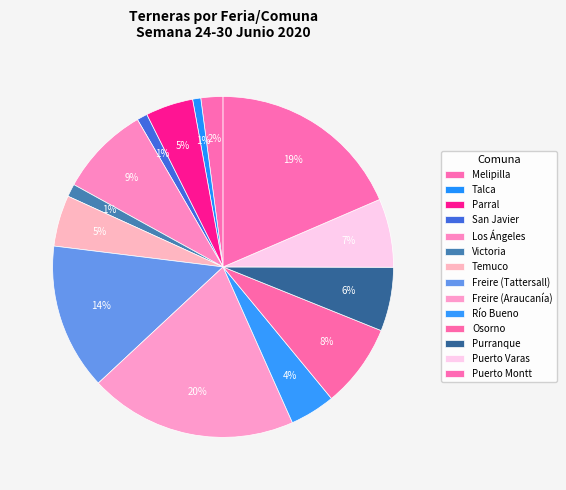

To the nearest percent, what portion does Freire (Araucanía) represent?

20%